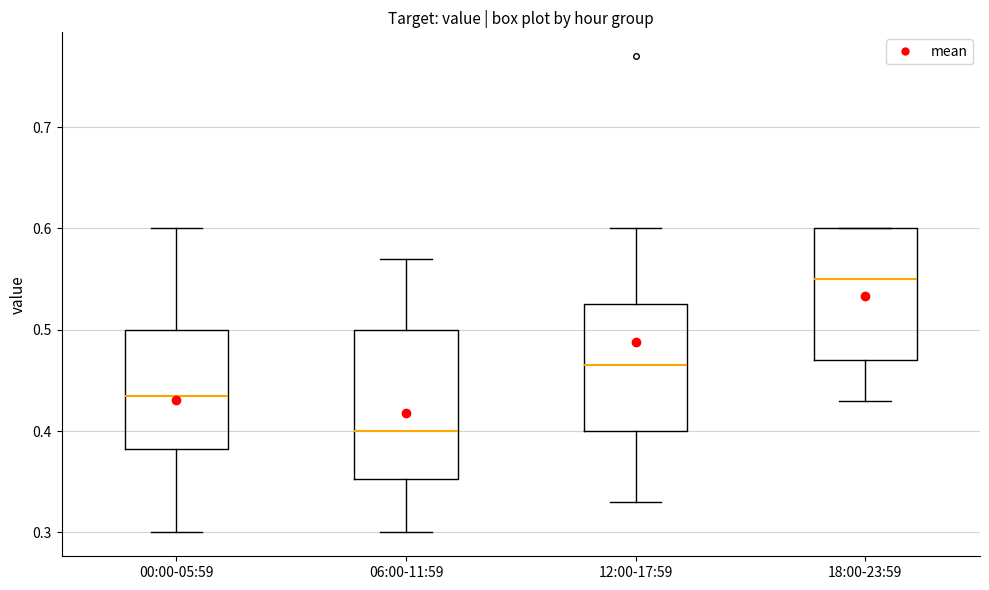

Reading left to right, transcribe this box plot: for each box, give where its median line is, the range the box spans, and where its two whiskers end, as read against the y-axis. The values are not printed on the chart, so give them approximately, as read against the axis.

00:00-05:59: median 0.44, box 0.38 to 0.50, whiskers 0.30 to 0.60
06:00-11:59: median 0.40, box 0.35 to 0.50, whiskers 0.30 to 0.57
12:00-17:59: median 0.47, box 0.40 to 0.53, whiskers 0.33 to 0.60
18:00-23:59: median 0.55, box 0.47 to 0.60, whiskers 0.43 to 0.60